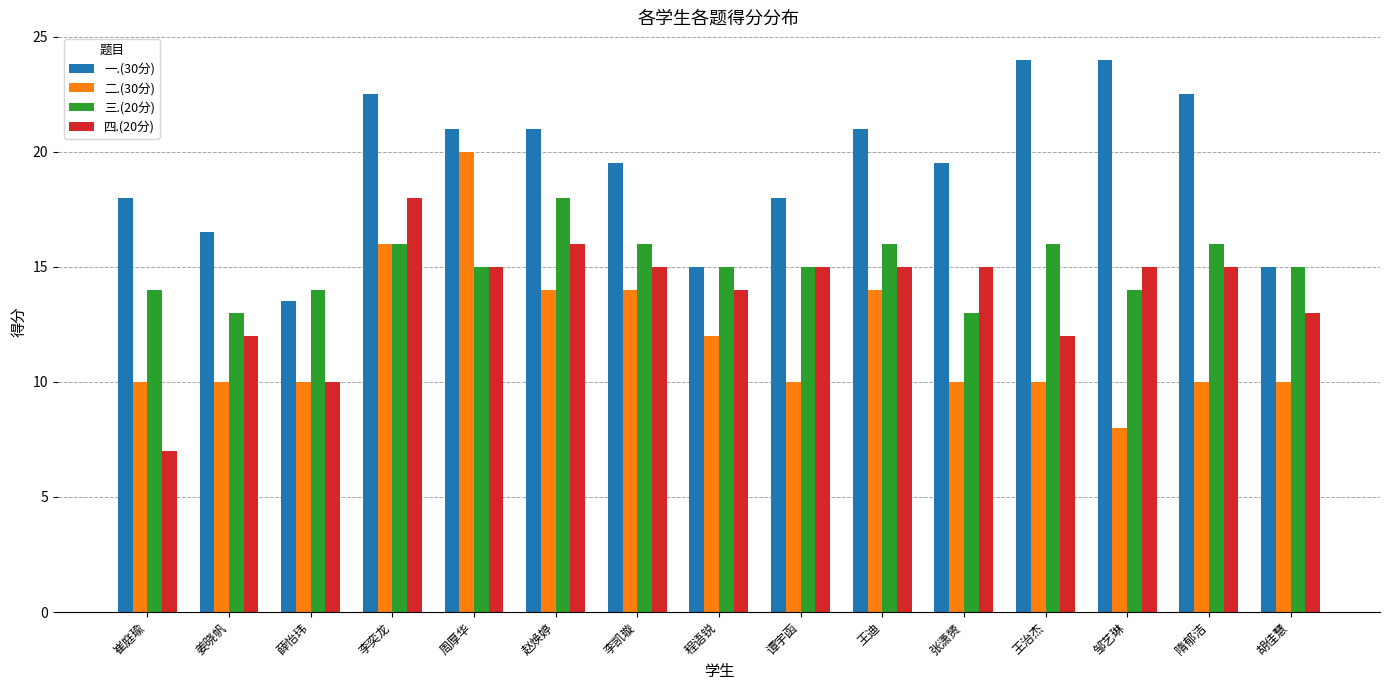

What is the lowest value of the 四.(20分) series?

7.0